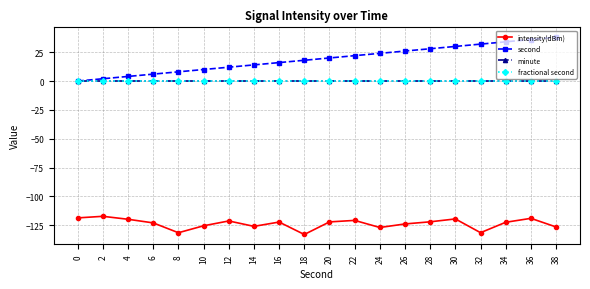

Is this an area chart (filled region under the line)?

No